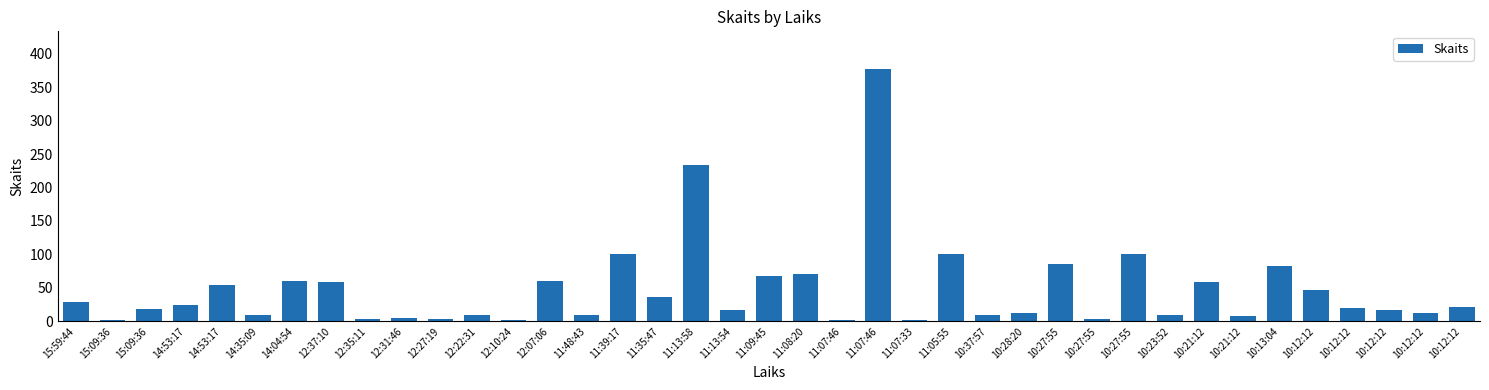

How many series are shown in this chart?

1